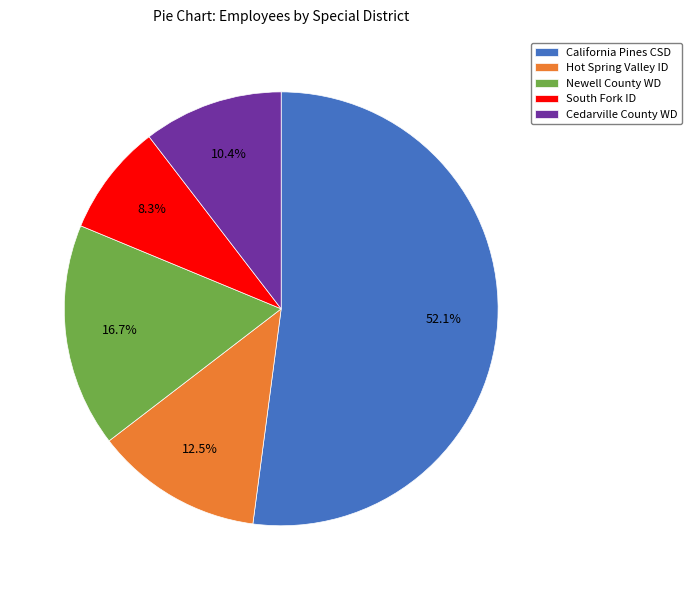

What portion of the pie excludes Cedarville County WD?

89.6%